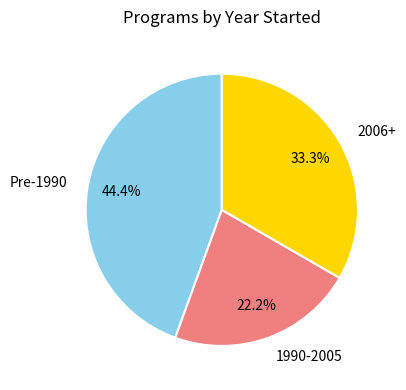

Does any single category account for the majority?

No